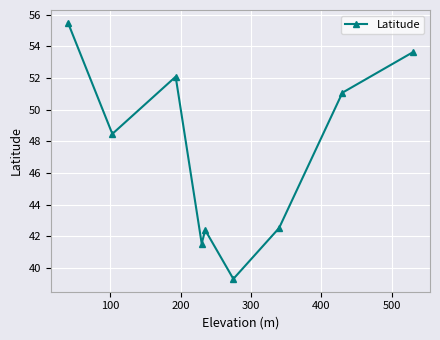

What is the sum of all values?

426.5